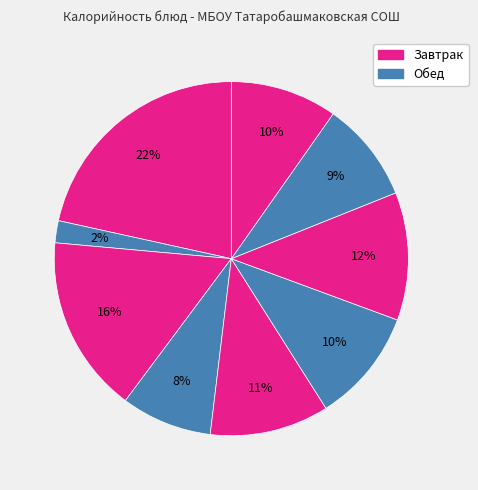

How many slices are in this pie chart?

9